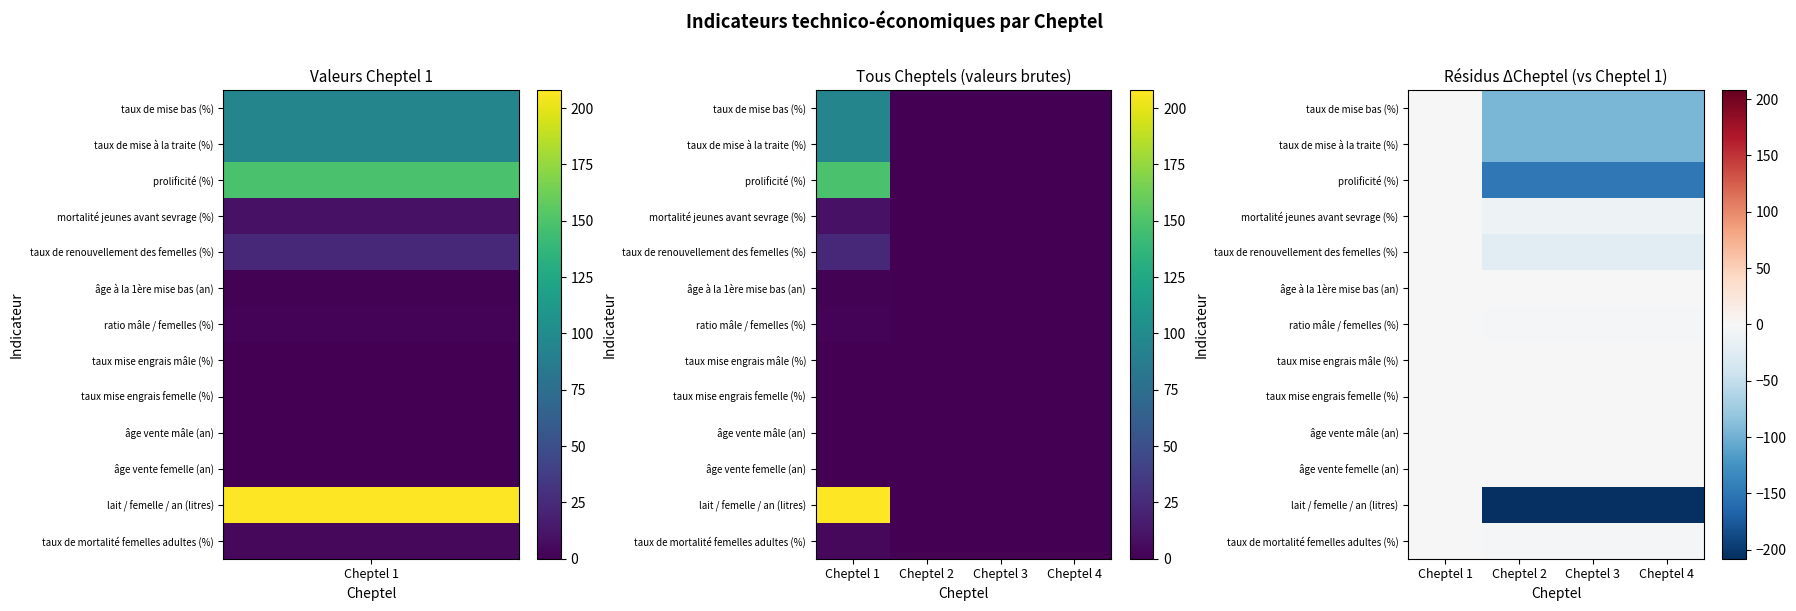

Is it true that prolificité (%) equals -198.2 at Cheptel 3?

False